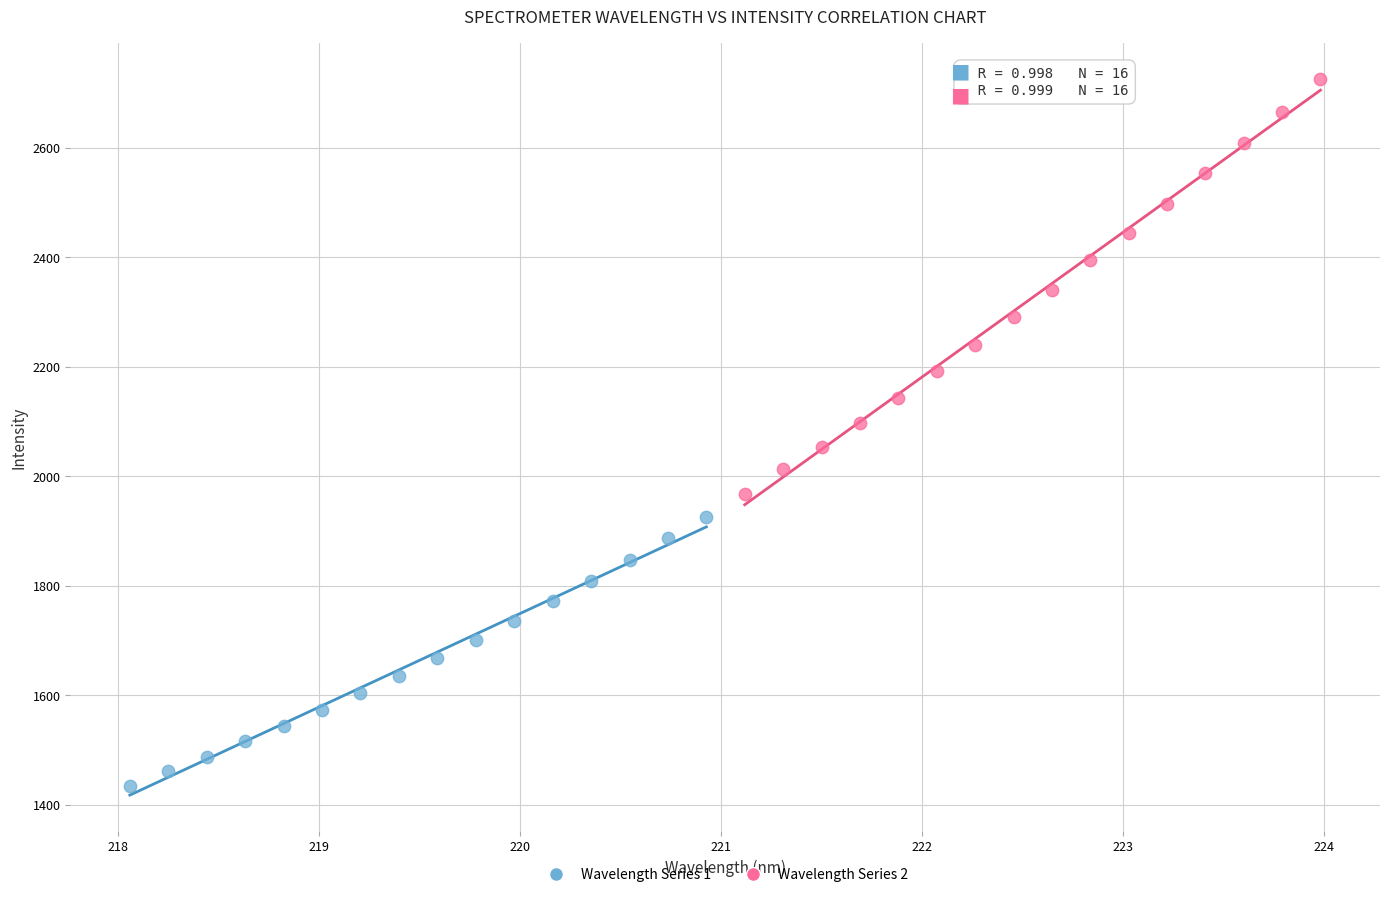

Which series contains the highest Y value?

Wavelength Series 2